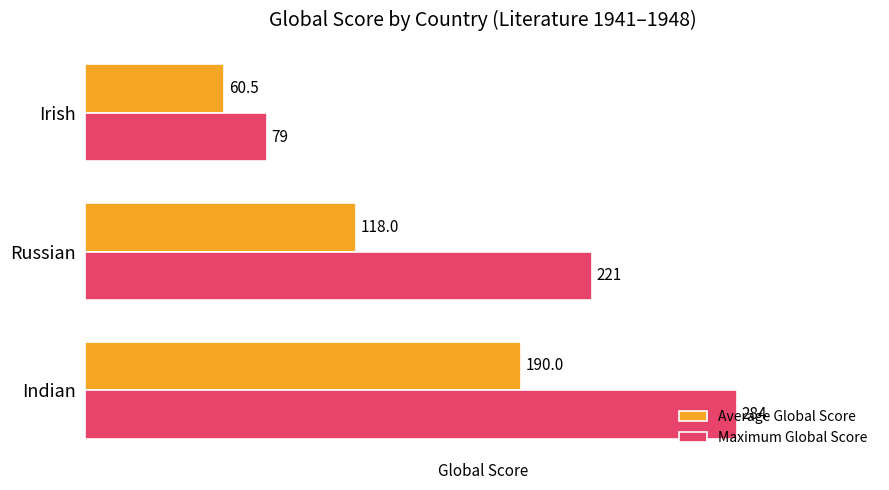

How many Maximum Global Score values are between 79 and 284?

3